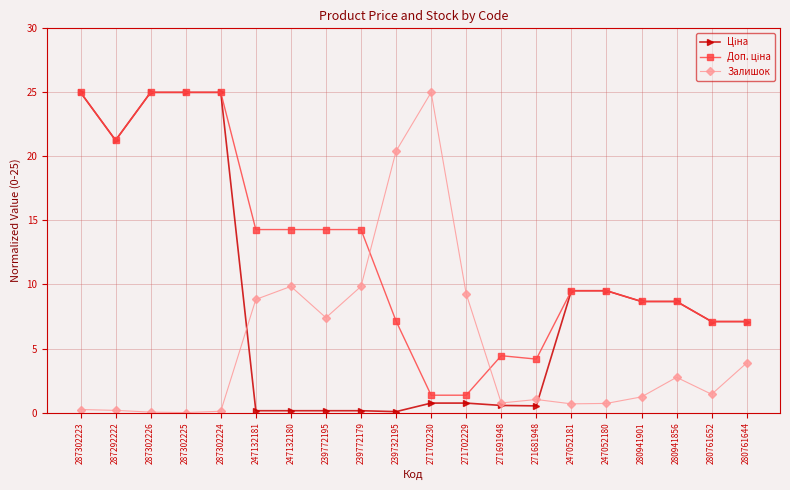

What is the value of the Залишок point at the 18th from the left?

2.8